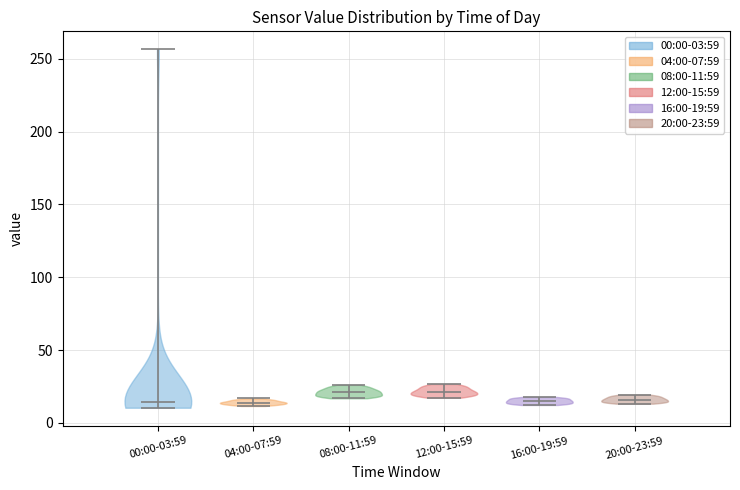

Reading left to right, read every violin against the y-axis: where its median line is, and the lowest and highest points it reaches. The values are not printed on the chart, so give them approximately, as read against the axis.

00:00-03:59: median line 15, lowest point 10, highest point 255
04:00-07:59: median line 15, lowest point 10, highest point 15
08:00-11:59: median line 20, lowest point 15, highest point 25
12:00-15:59: median line 20, lowest point 15, highest point 25
16:00-19:59: median line 15, lowest point 10, highest point 20
20:00-23:59: median line 15, lowest point 15, highest point 20